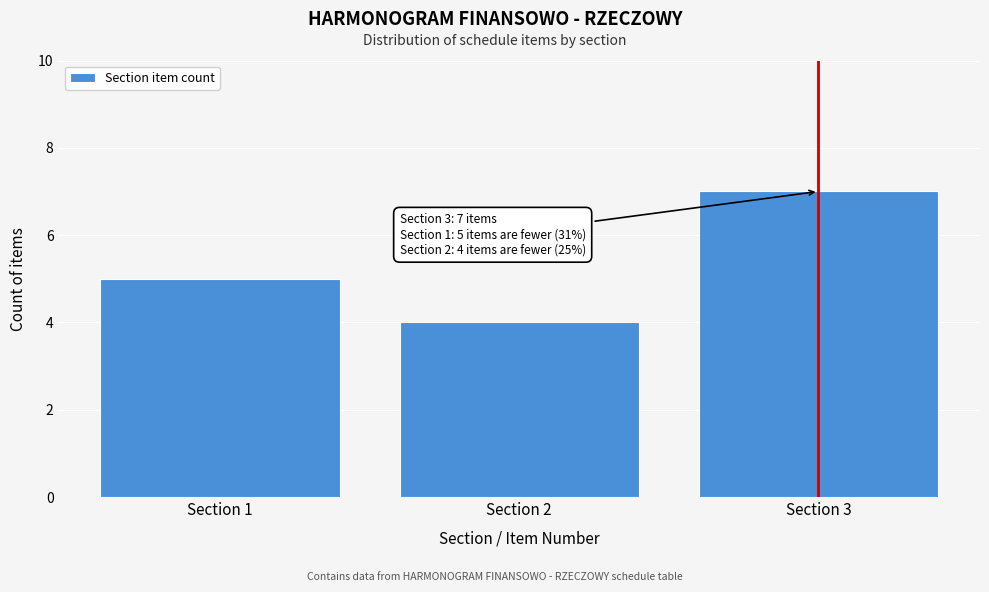

Reading left to right, what are all the values shown in this chart?

Section 1=5	Section 2=4	Section 3=7